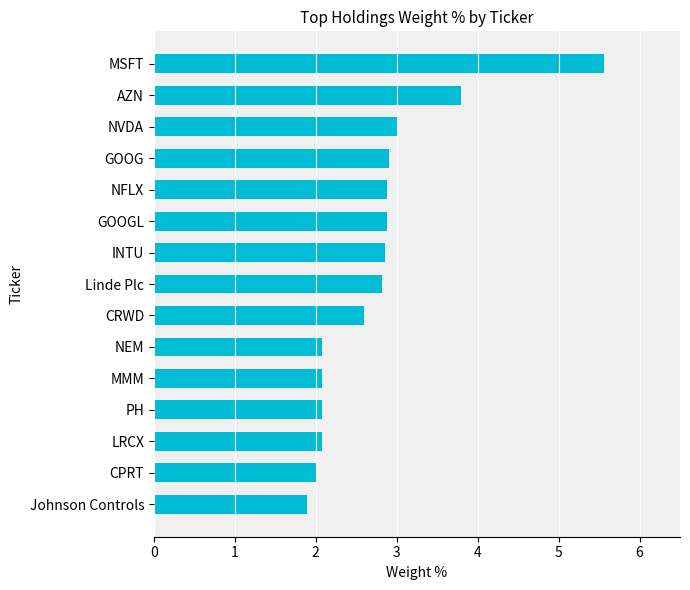

Approximately how many times larger is the value at AZN compared to MMM?

1.8